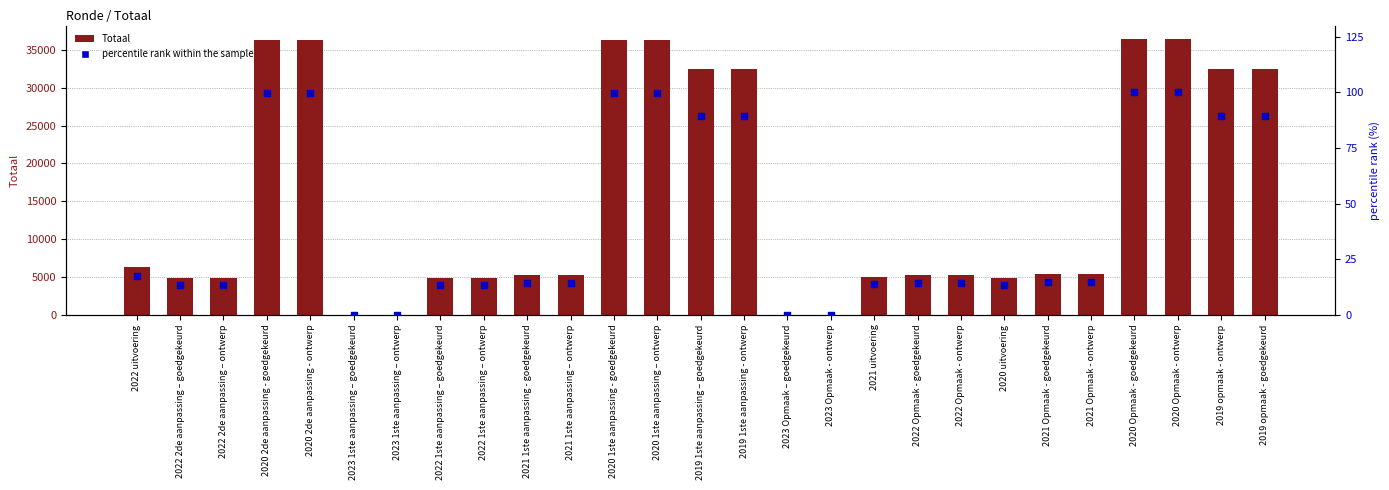

Which series has the widest spread of Y values?

Totaal